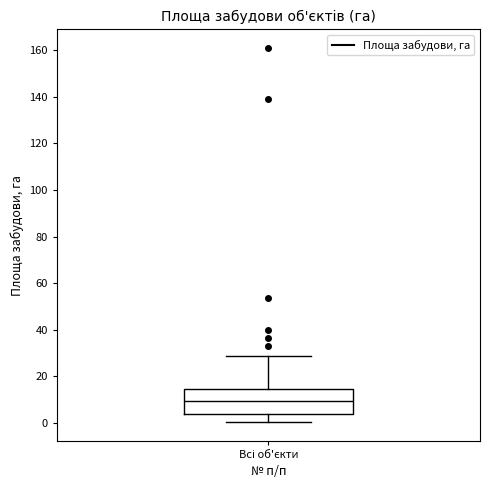

Read this box plot against the y-axis: the position of the median line, the range covered by the box, and the ends of both whiskers. The values are not printed on the chart, so give them approximately, as read against the axis.

median 10, box 4 to 14, whiskers 0 to 28